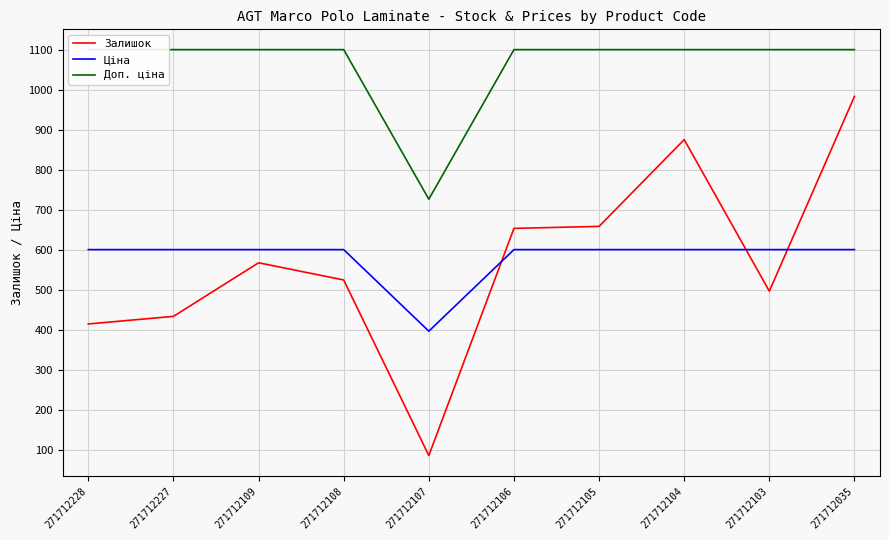

What value does the Доп. ціна series have at 271712035?

1100.0